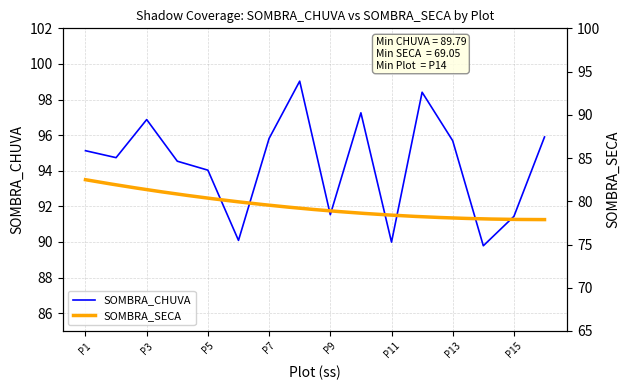

How many data points does each series have?

16